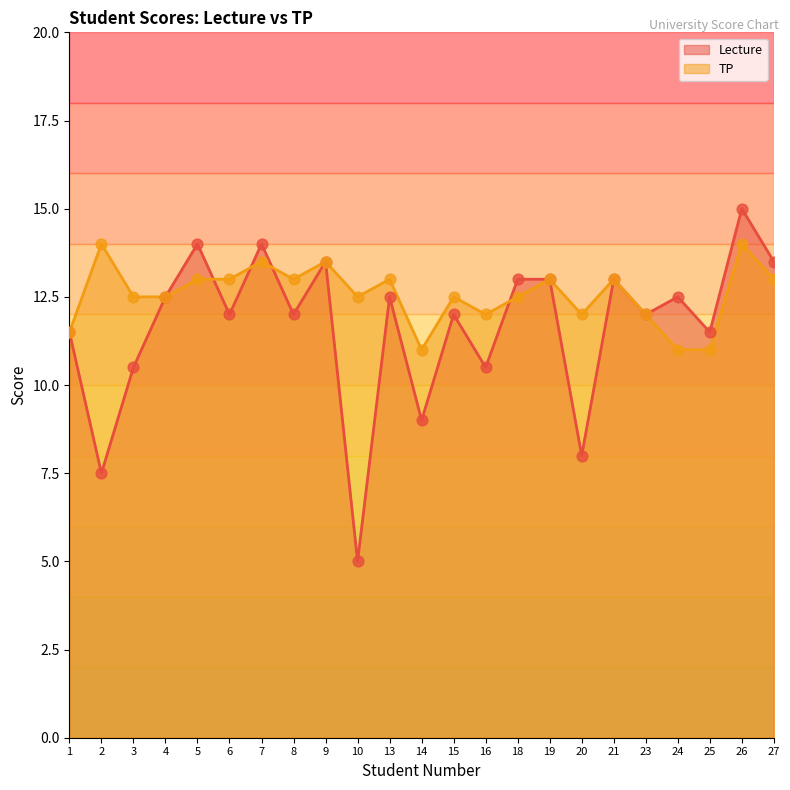

Which series contains the highest Y value?

Lecture